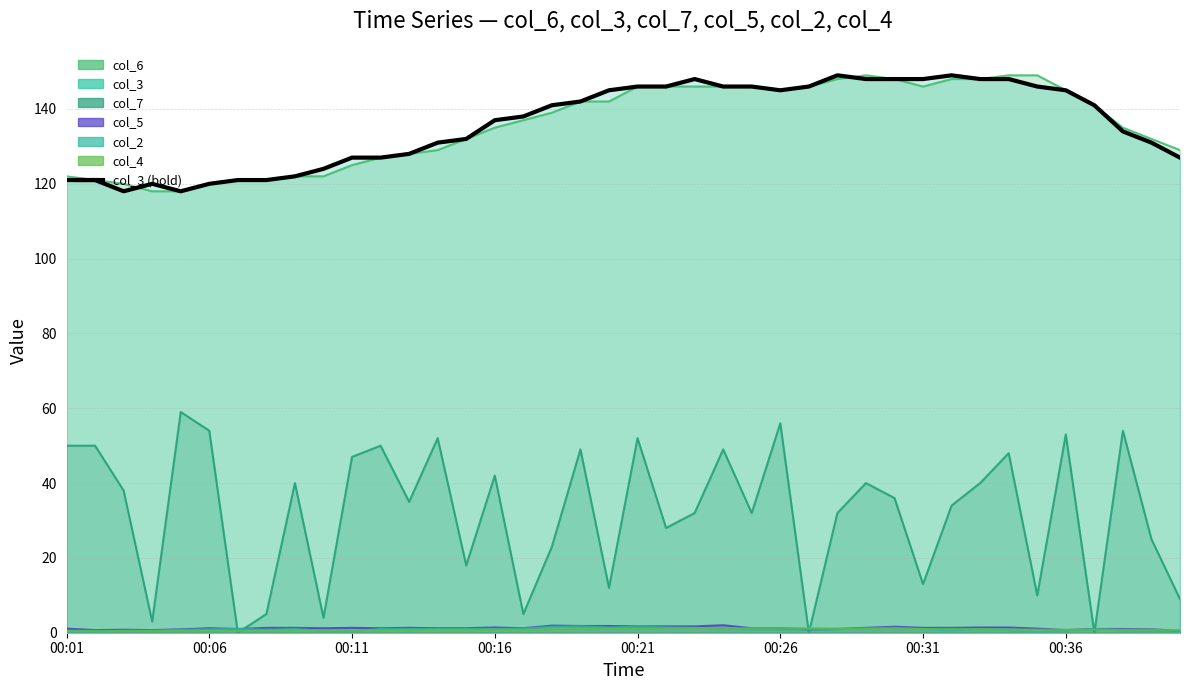

What is the value of the 11th point from the left?

127